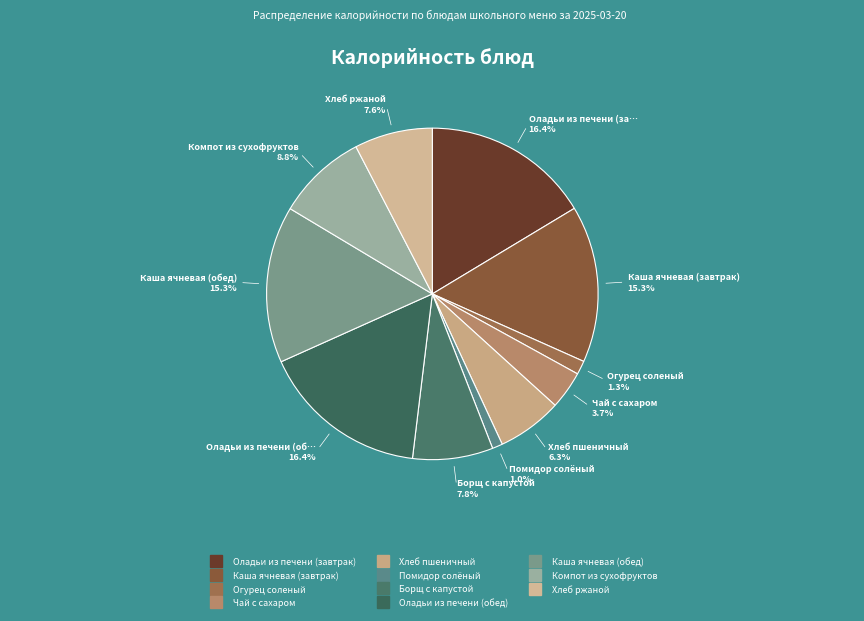

How many slices are in this pie chart?

11